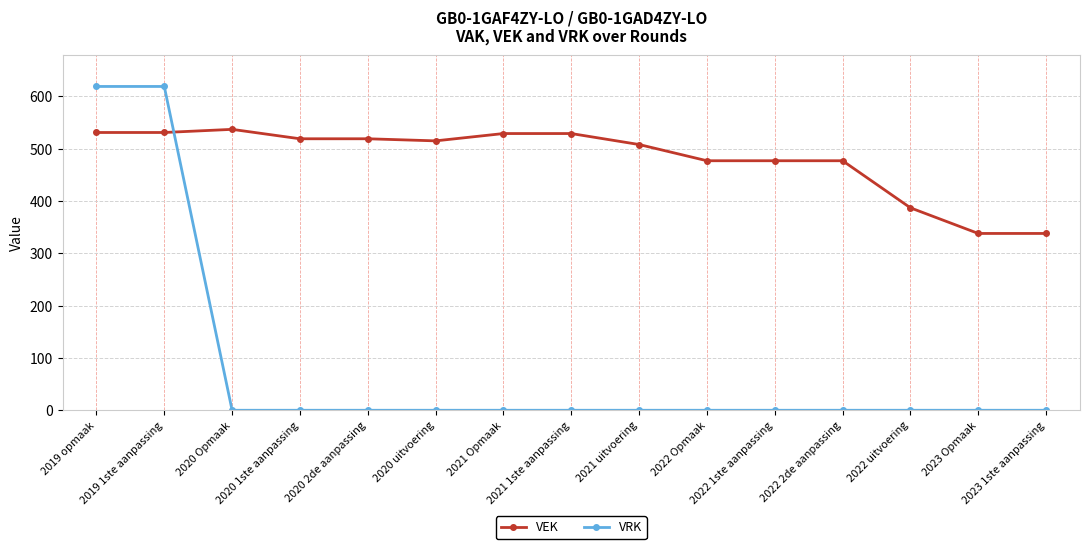

Which series has the widest spread of values?

VRK